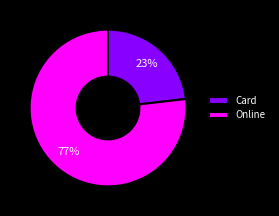

Approximately how many times larger is the value at Online compared to Card?

3.3